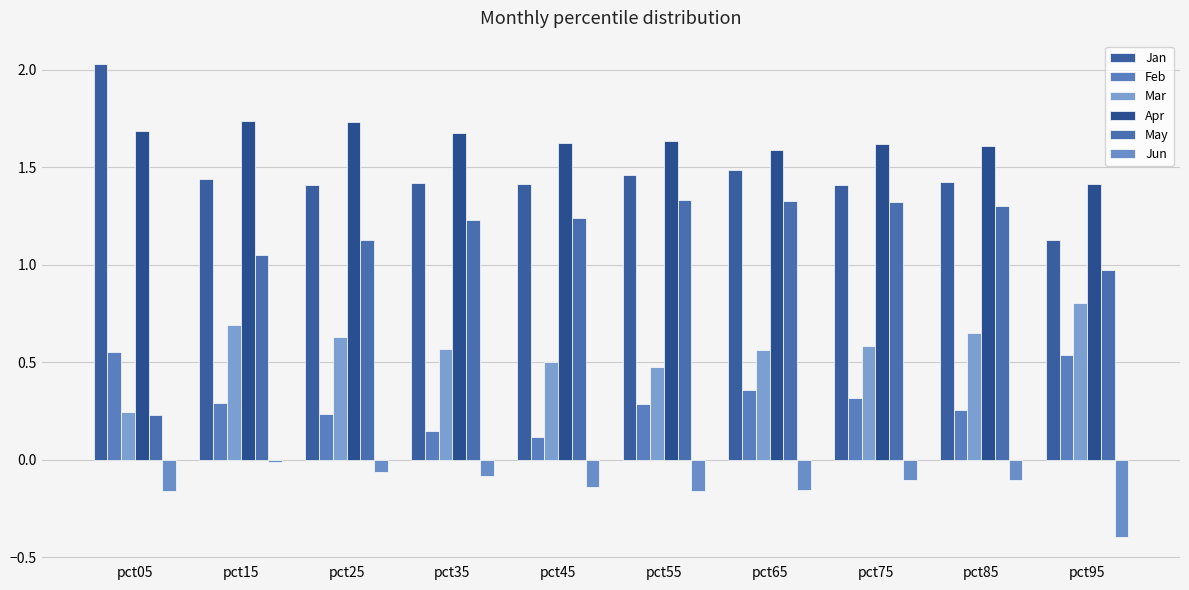

How many bars are there in total?

60